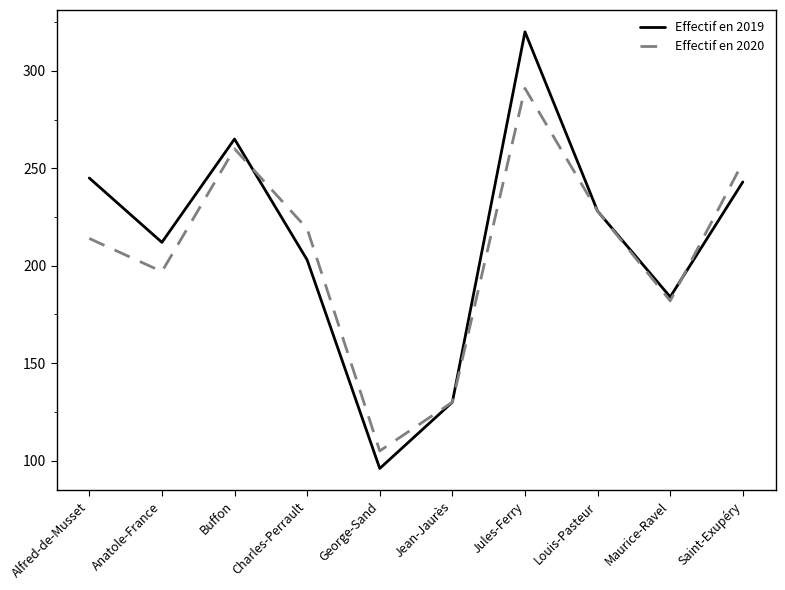

Count the number of data series in this chart.

2